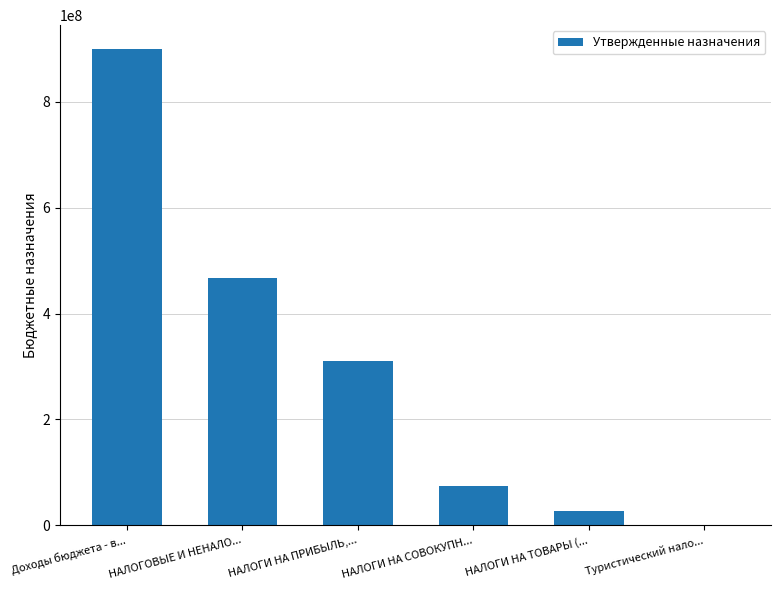

How many distinct data groups are displayed?

1